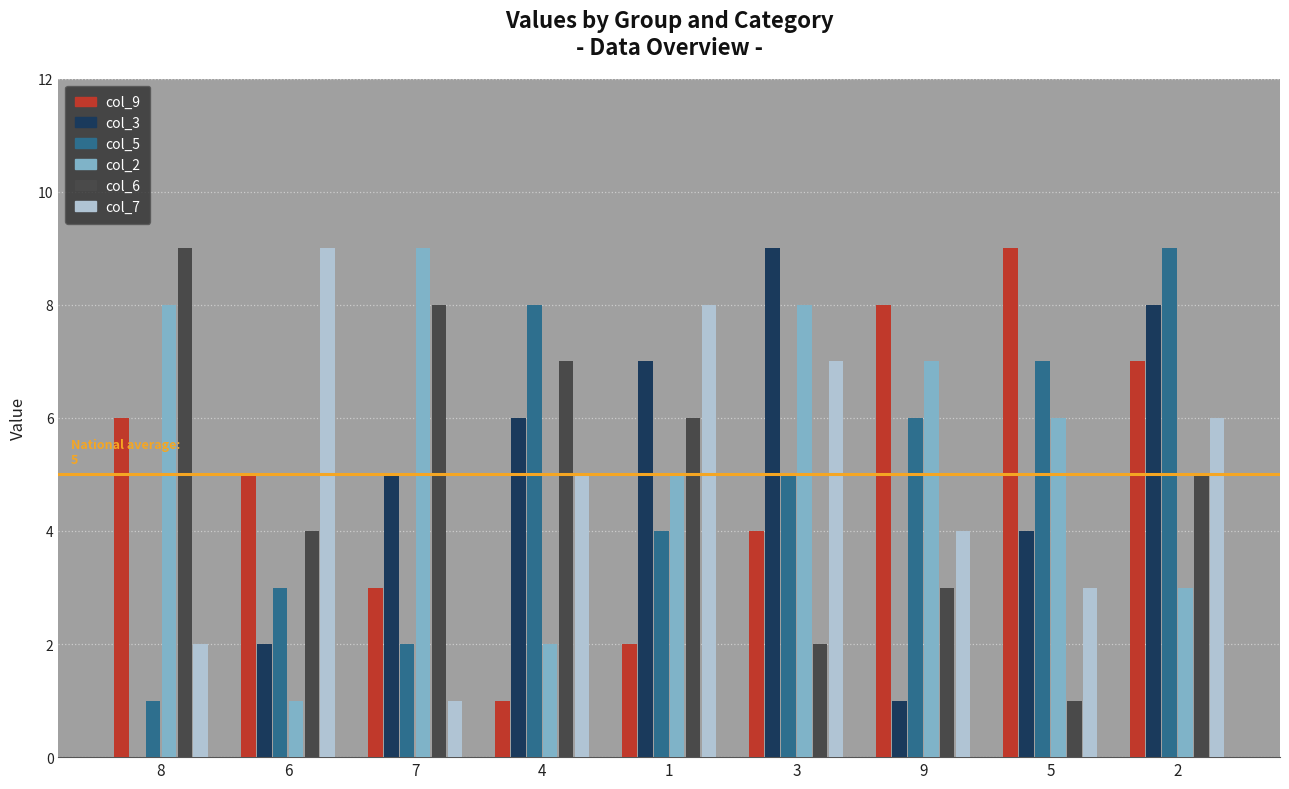

What is the spread (max minus min) of values at 6?

8